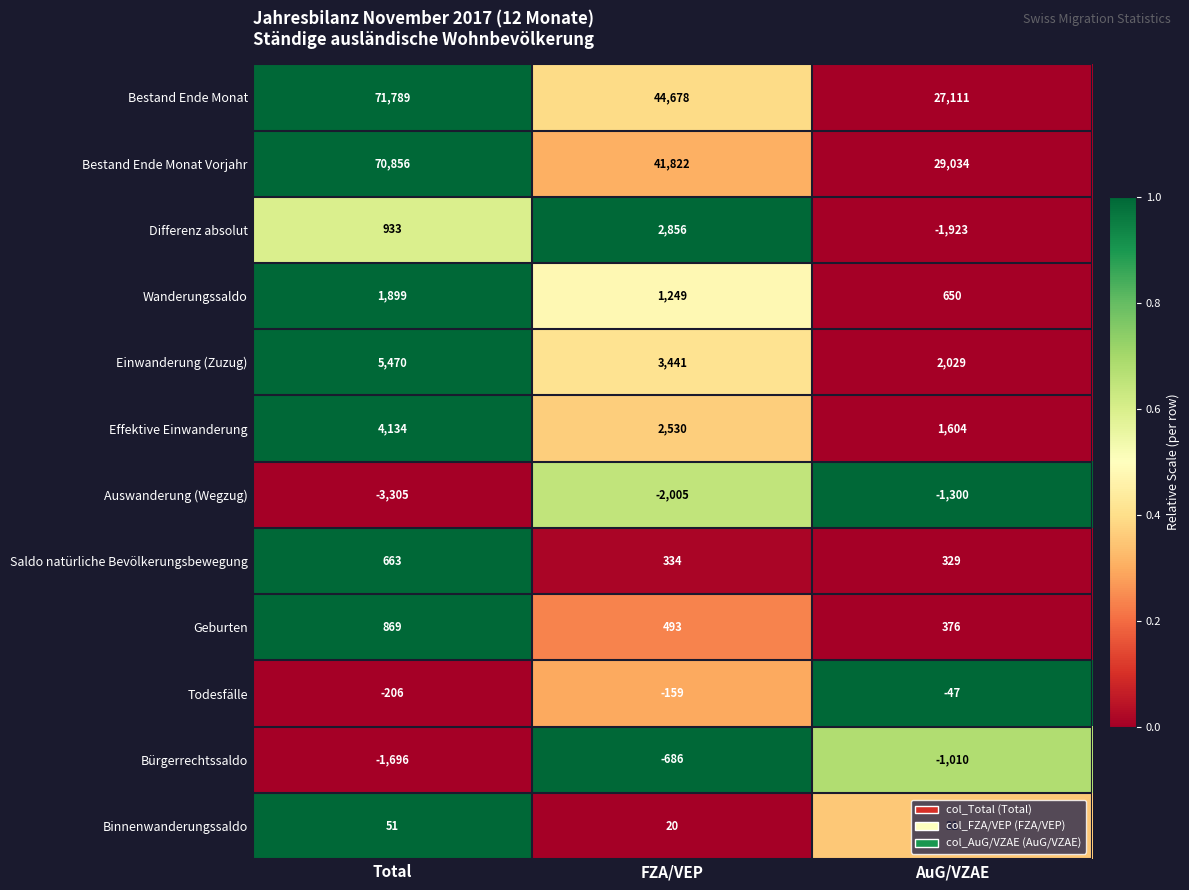

At which category does the chart reach its peak across all series?

Total